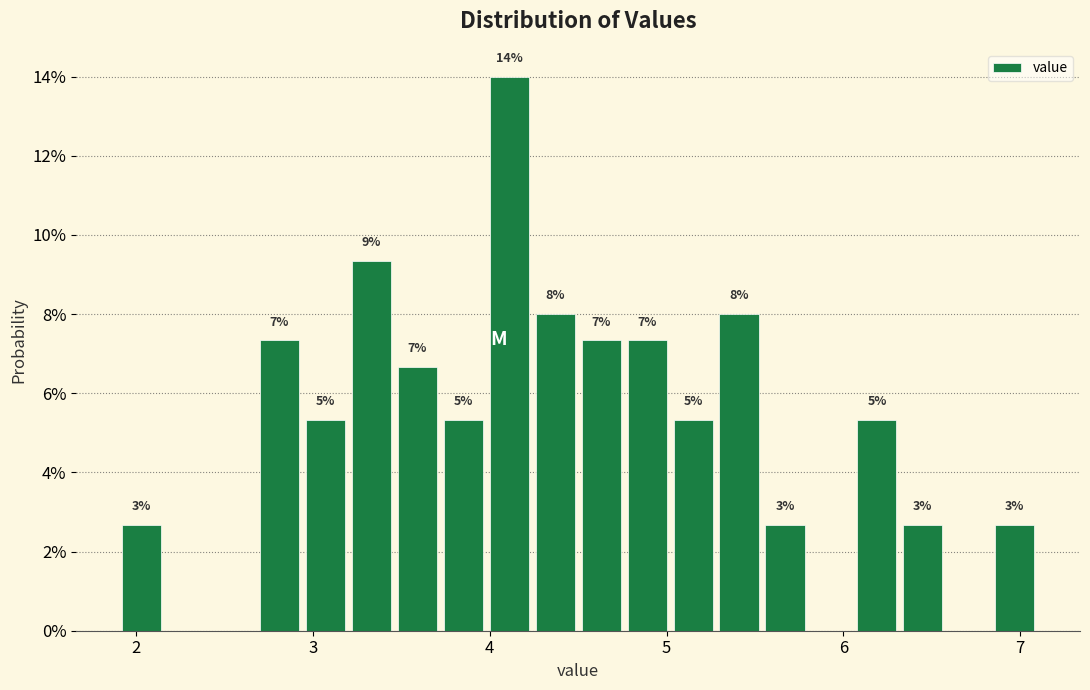

Around what value on the x-axis is the tallest bar? Give the approximate position of its centre, as read against the axis.

4.1